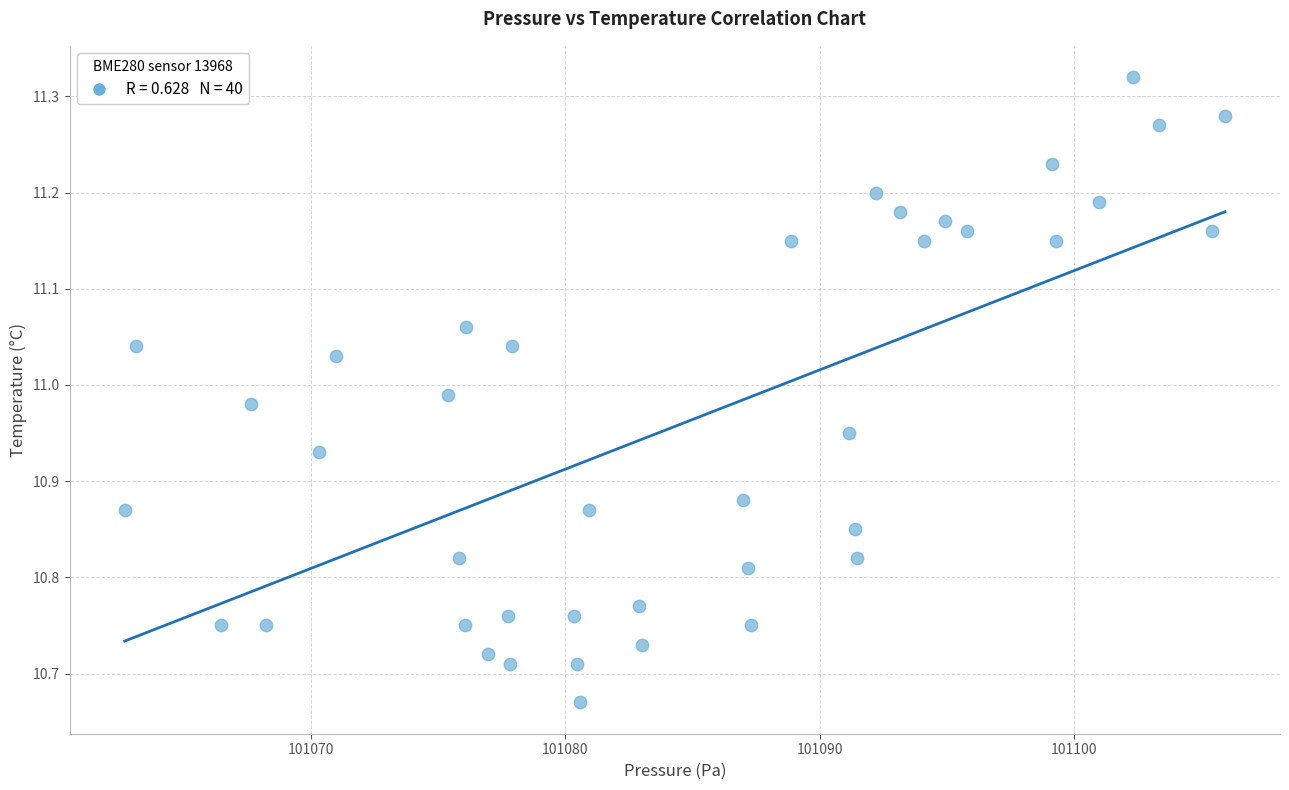

What is the range of X values (max minus min)?

43.3